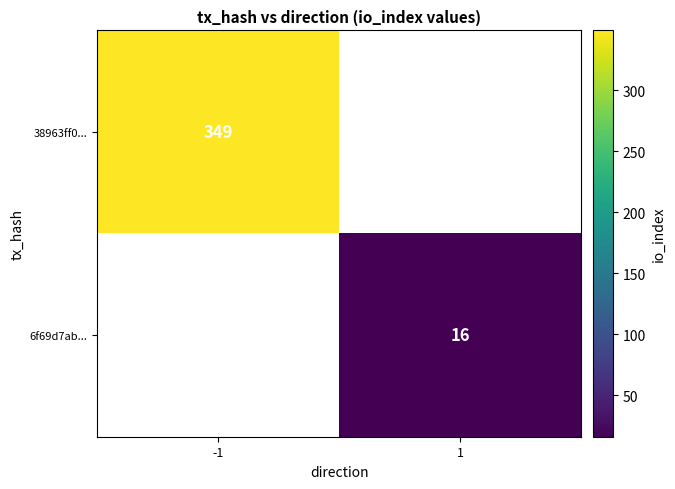

True or false: 6f69d7ab... has a value of 16 at 1.

True